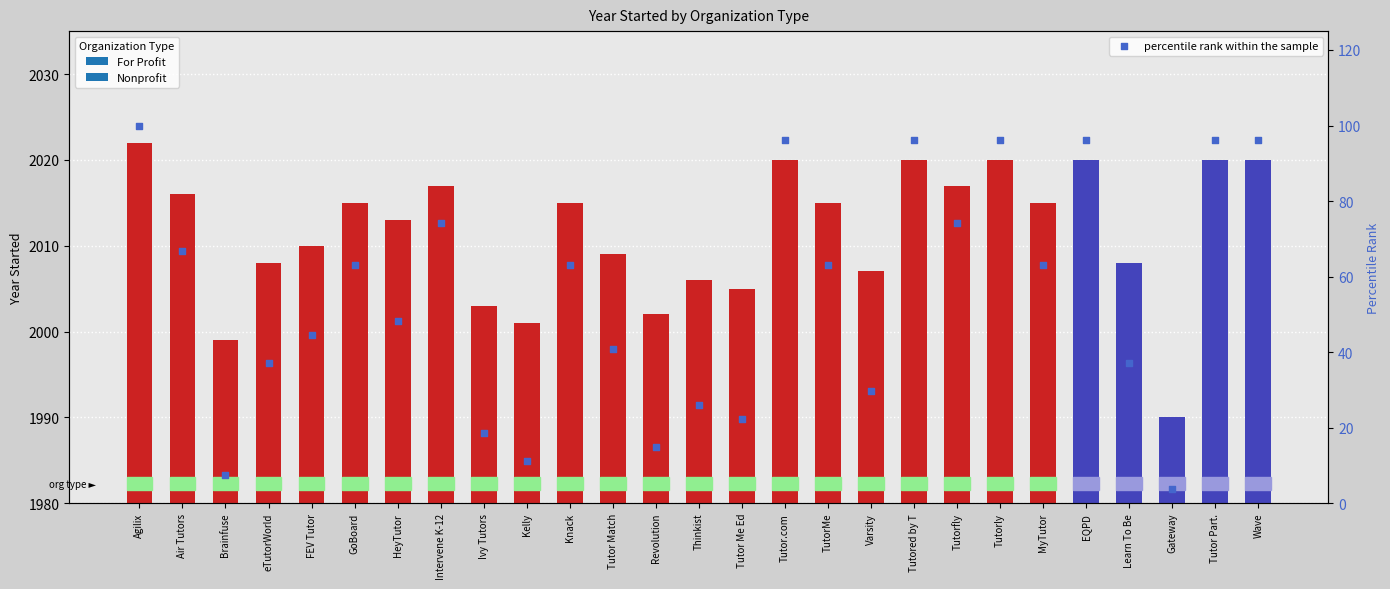

Between Brainfuse and HeyTutor, which is larger?

HeyTutor